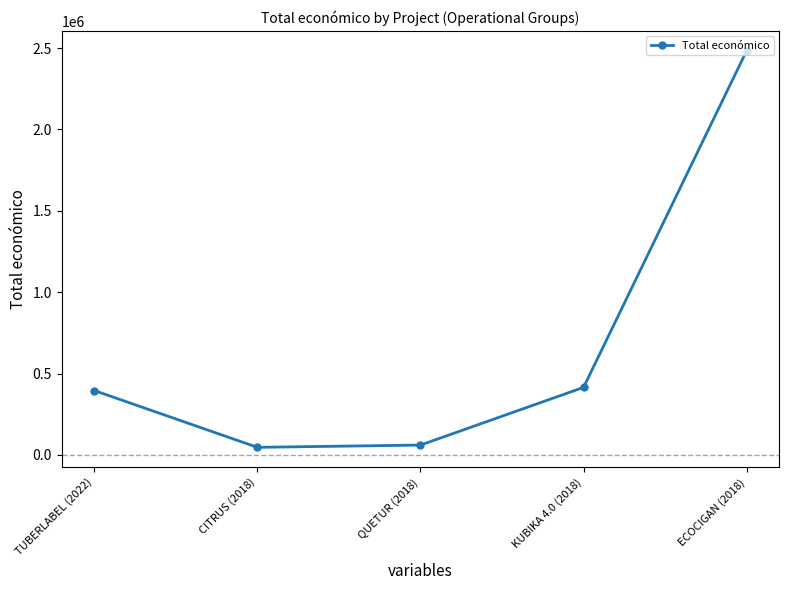

What is the change in value from QUETUR (2018) to KUBIKA 4.0 (2018)?

+354616